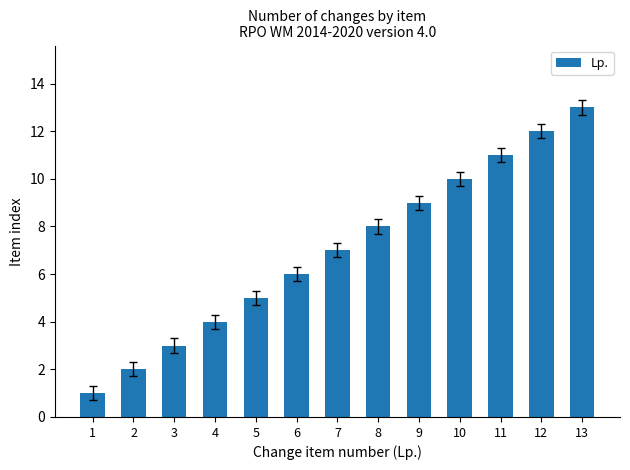

Which has a higher value, 1 or 8?

8